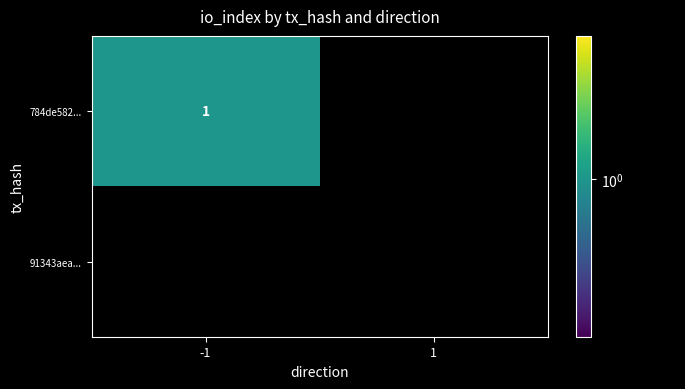

Reading left to right, what are all the values shown in this chart?

784de582fc1219323195b97866017dacdb65f43...: -1	1
91343aea55f14b2d15b9fcdf0e7544cb46827a3...: 1	0